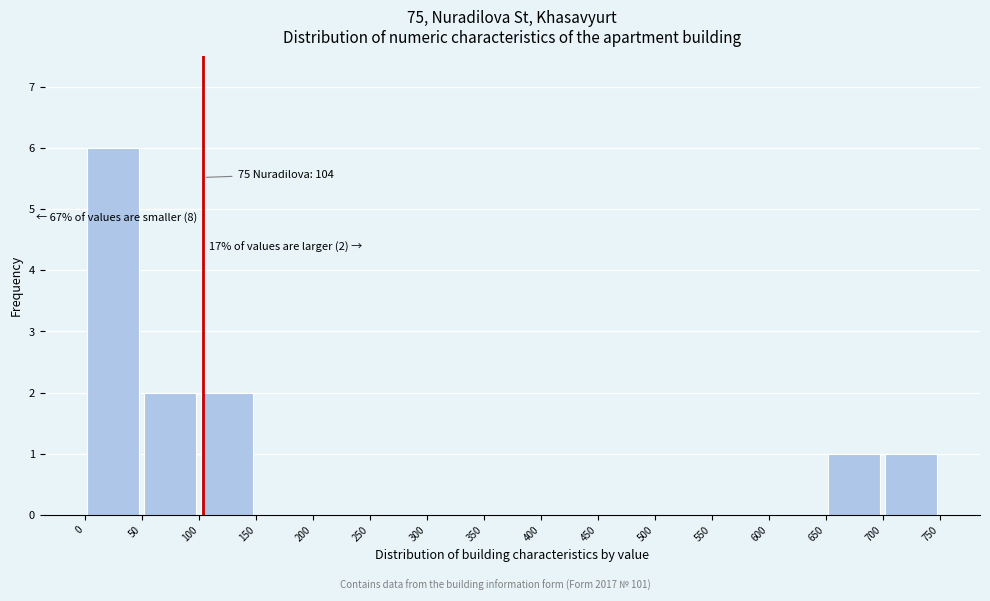

Which range on the x-axis has the tallest bar?

0 to 50